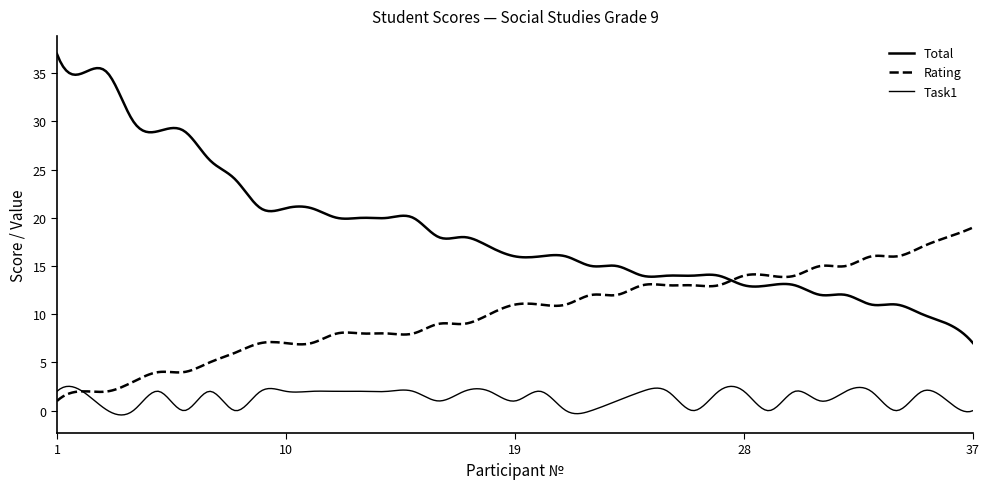

Does the chart have visible grid lines?

No